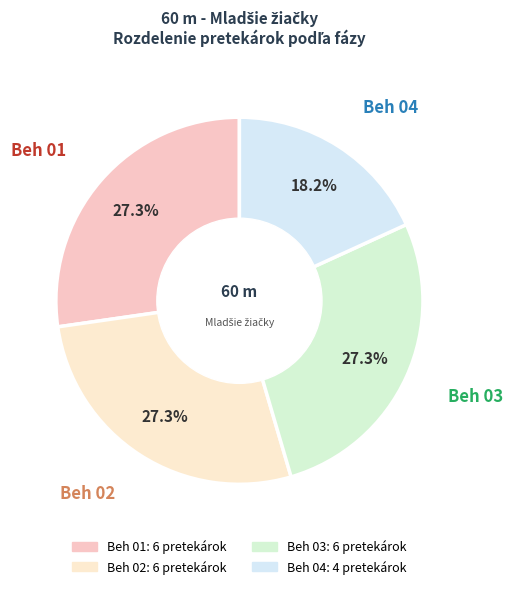

To the nearest percent, what portion does Beh 04 represent?

18%